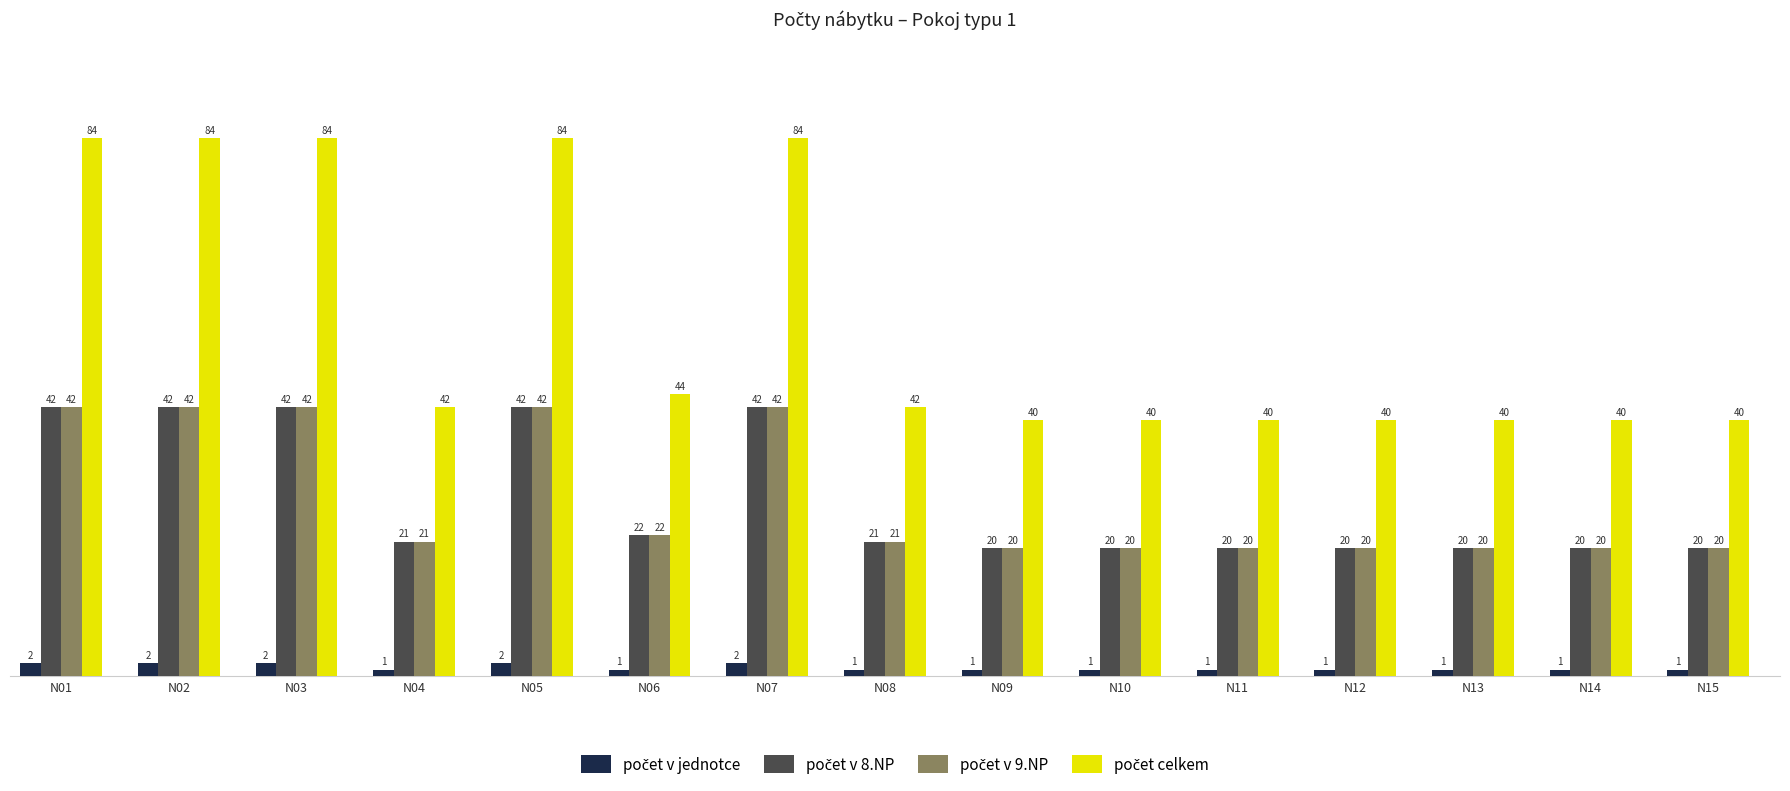

At how many categories does at least one series exceed 16?

15